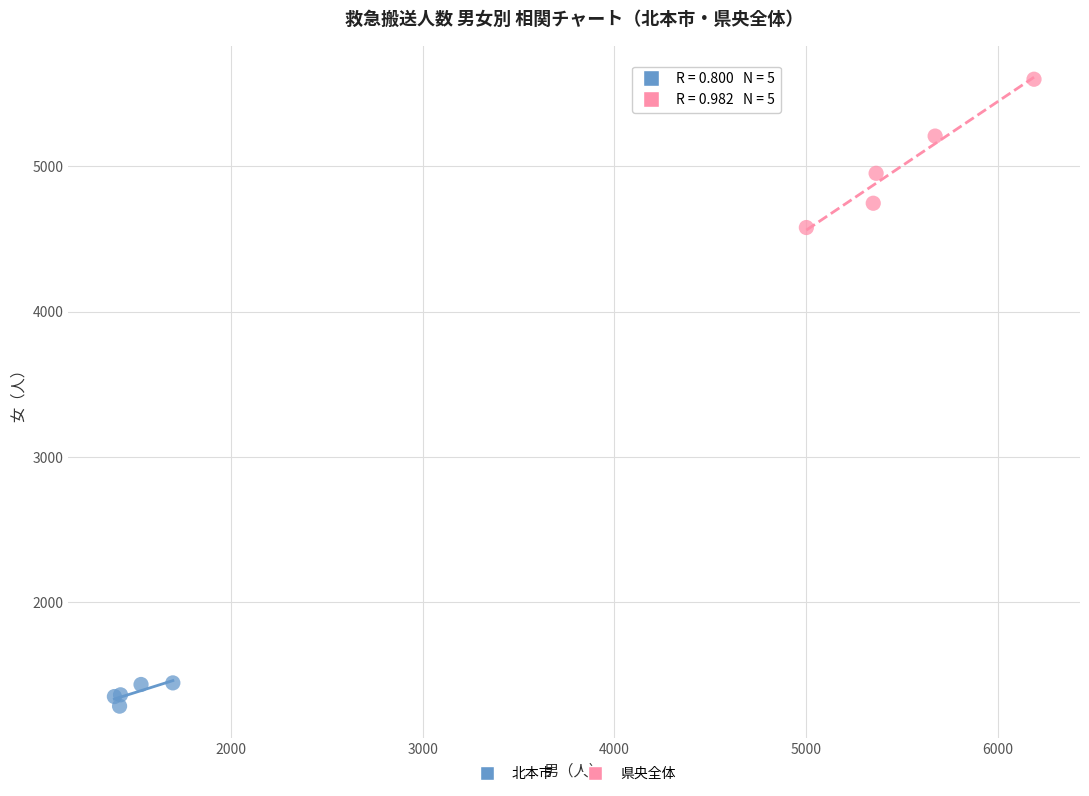

Which series has the largest Y range (max minus min)?

県央全体